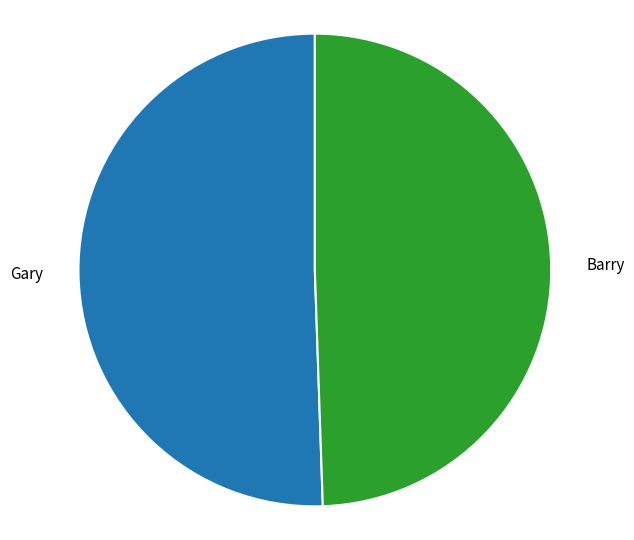

The Gary slice represents 57% of the pie. True or false?

False